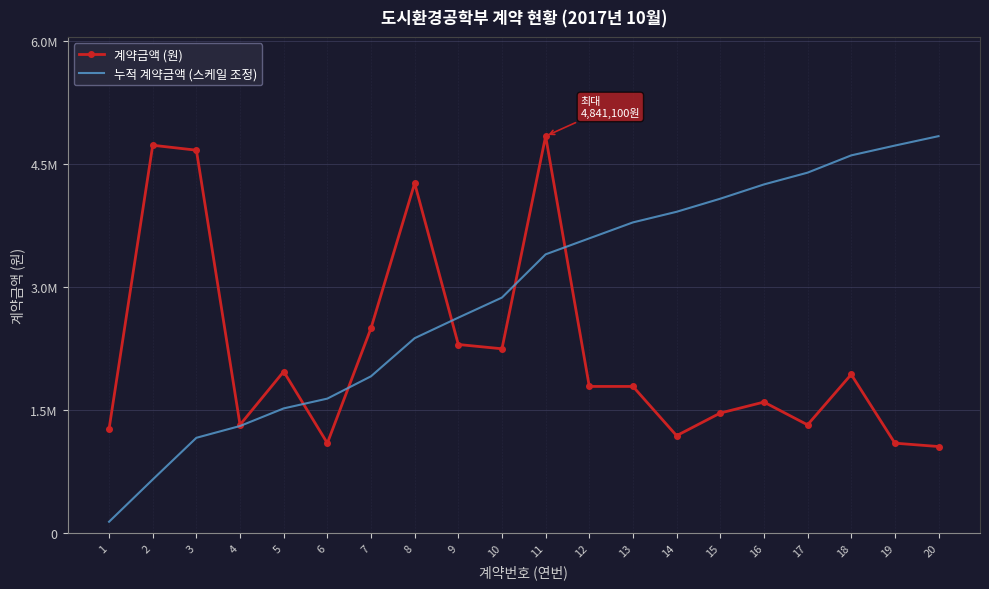

List the series in order of their peak value, lowest first.

계약금액 (원), 누적 계약금액 (스케일 조정)